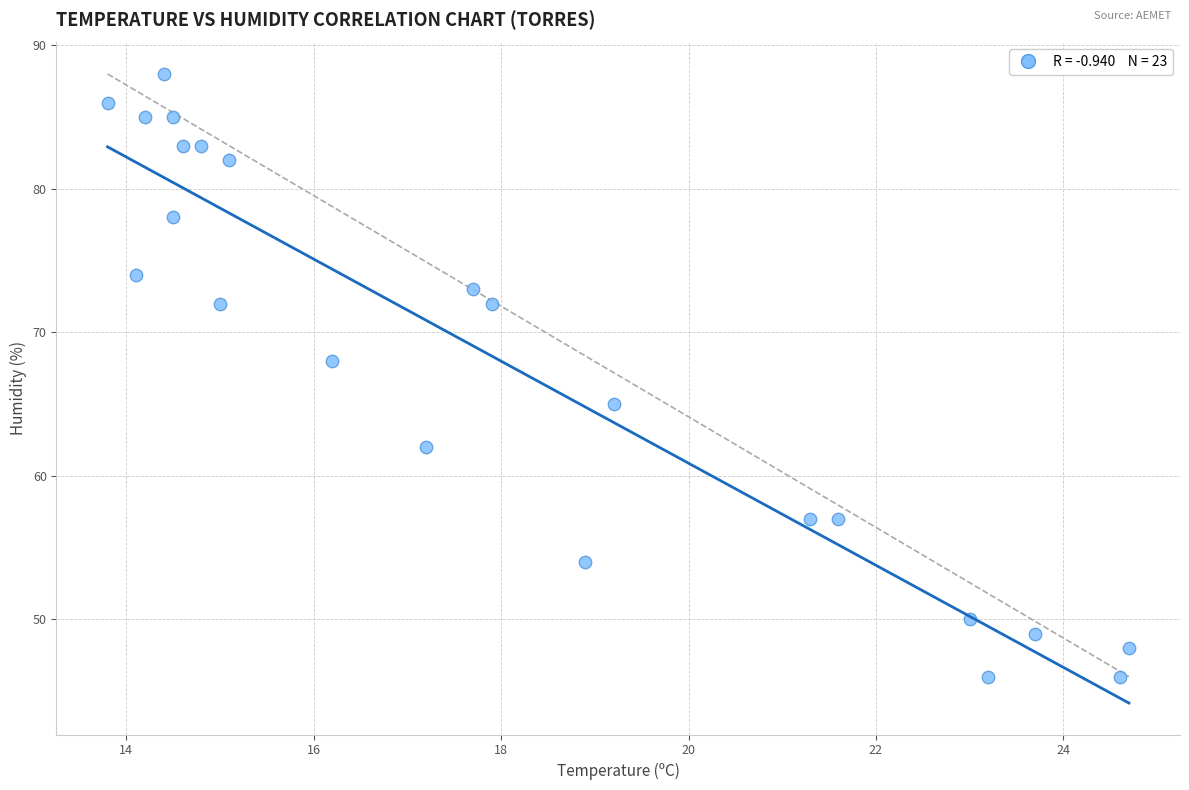

What is the range of Y values (max minus min)?

42